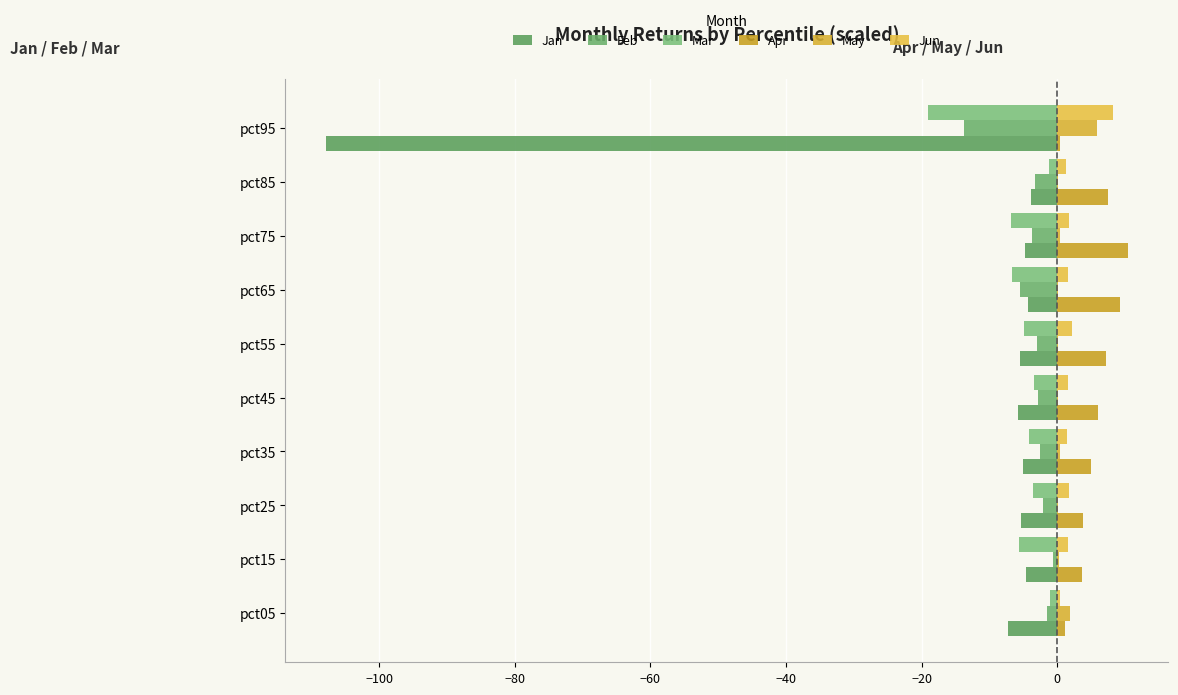

At which category does the chart reach its peak across all series?

pct75